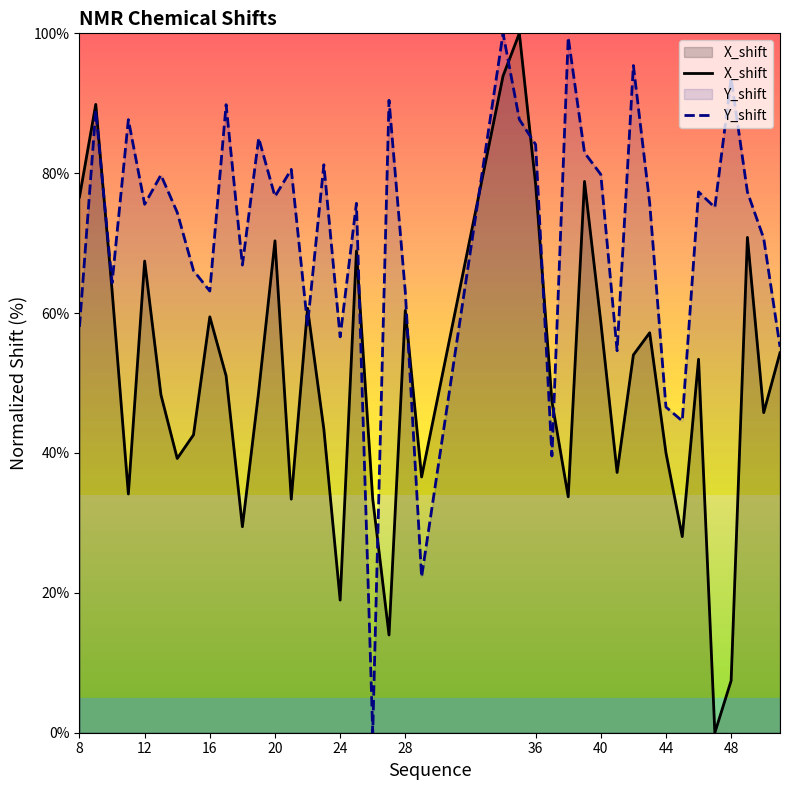

What is the sum of all X_shift values?

2029.3